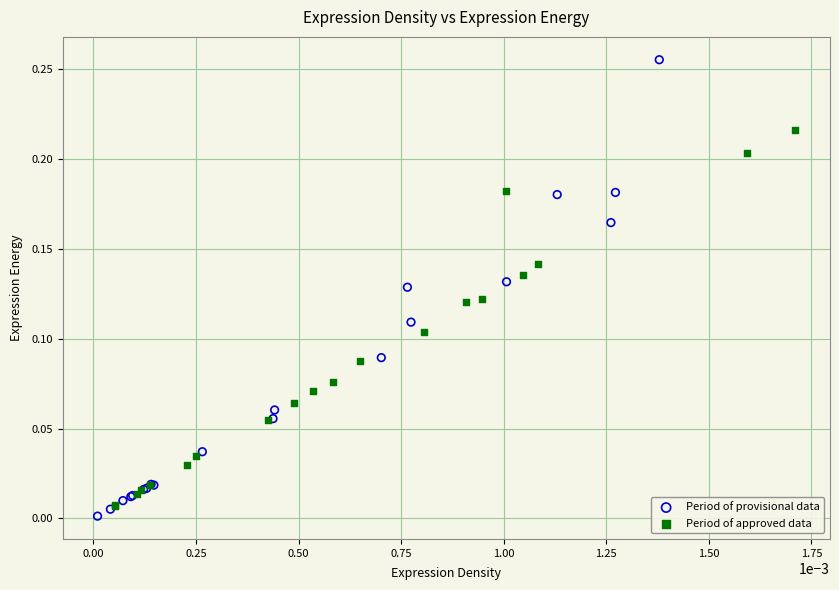

Which series has the largest Y range (max minus min)?

Period of provisional data